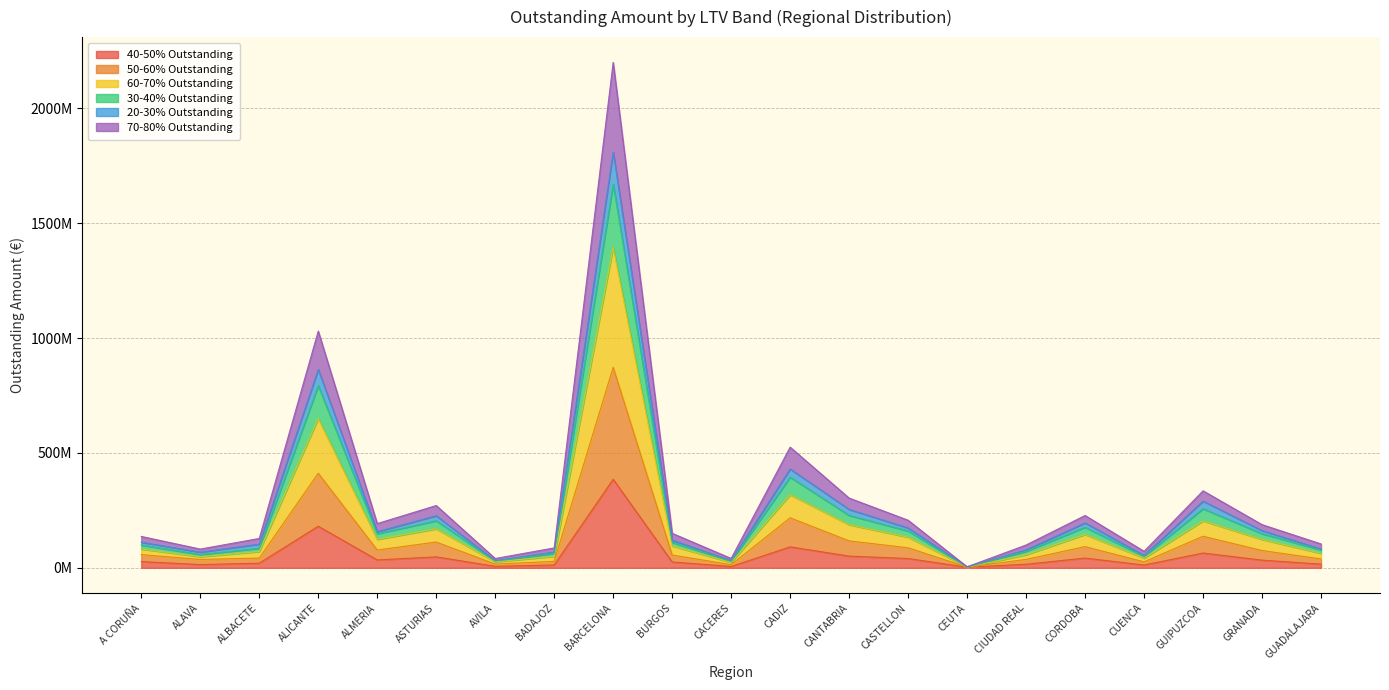

What is the label of the 19th point from the left?

GUIPUZCOA